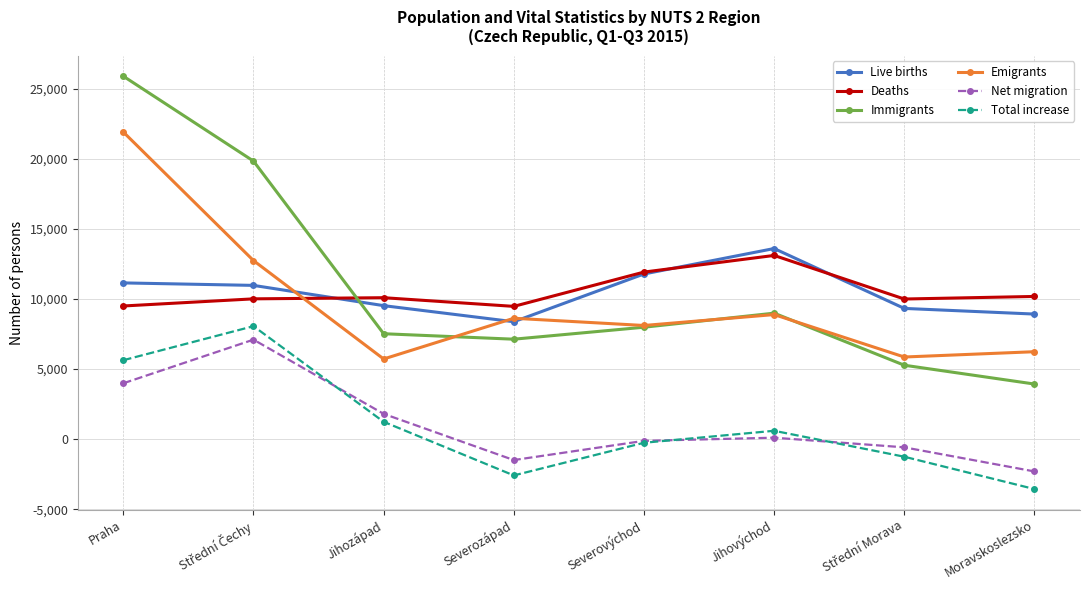

Is it true that Emigrants equals 5716 at Jihozápad?

True